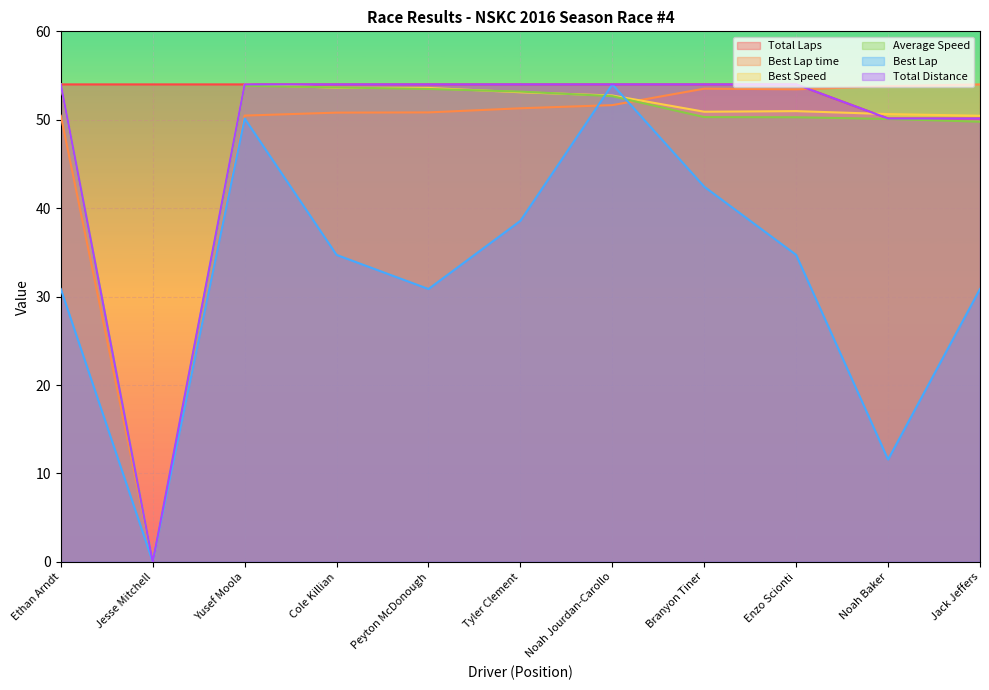

Reading left to right, extract all data points from this chart.

Total Laps: 54.0	54.0	54.0	54.0	54.0	54.0	54.0	54.0	54.0	50.1	50.1
Best Lap time: 50.5	0.0	50.5	50.8	50.8	51.3	51.7	53.5	53.4	53.8	54.0
Best Speed: 54.0	0.0	54.0	53.6	53.6	53.1	52.7	50.9	51.0	50.6	50.5
Average Speed: 54.0	0.0	53.8	53.7	53.5	53.2	52.7	50.3	50.3	50.1	49.8
Best Lap: 30.9	0.0	50.1	34.7	30.9	38.6	54.0	42.4	34.7	11.6	30.9
Total Distance: 54.0	0.0	54.0	54.0	54.0	54.0	54.0	54.0	54.0	50.1	50.1